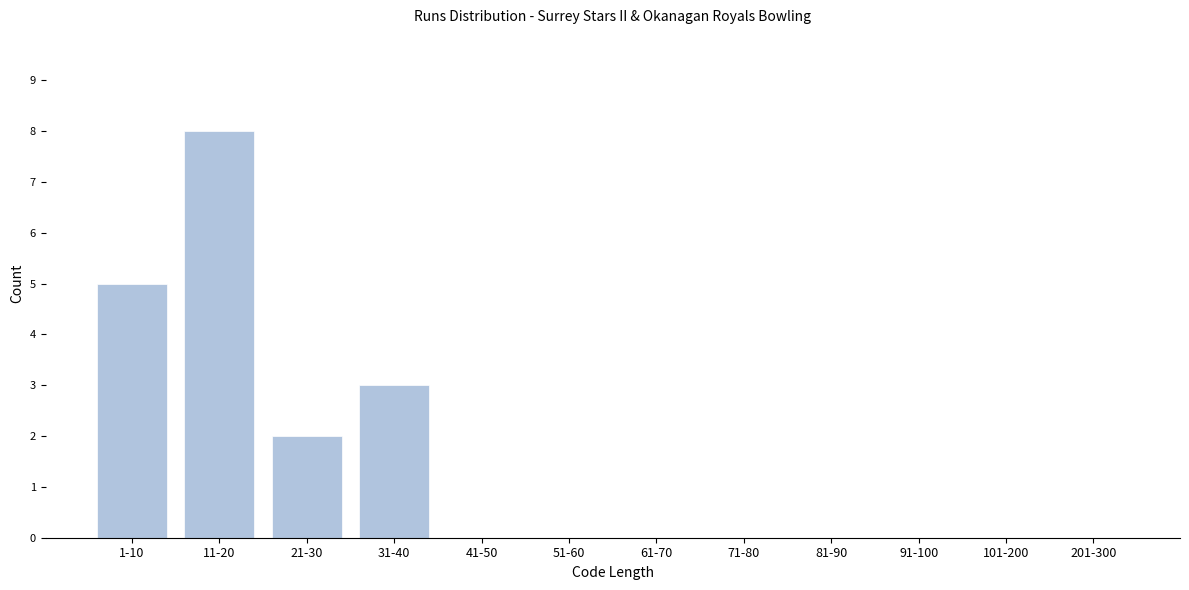

Reading left to right, transcribe all the data shown in this chart.

1-10=5	11-20=8	21-30=2	31-40=3	41-50=0	51-60=0	61-70=0	71-80=0	81-90=0	91-100=0	101-200=0	201-300=0